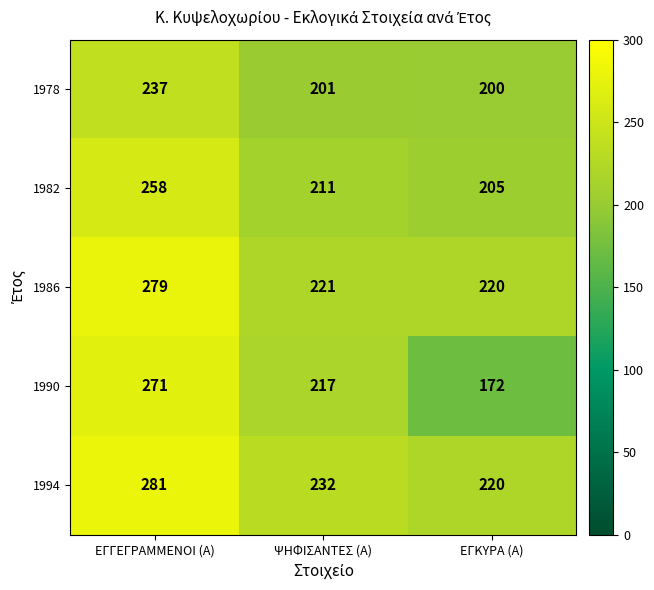

List the series in order of their peak value, lowest first.

1978, 1982, 1990, 1986, 1994